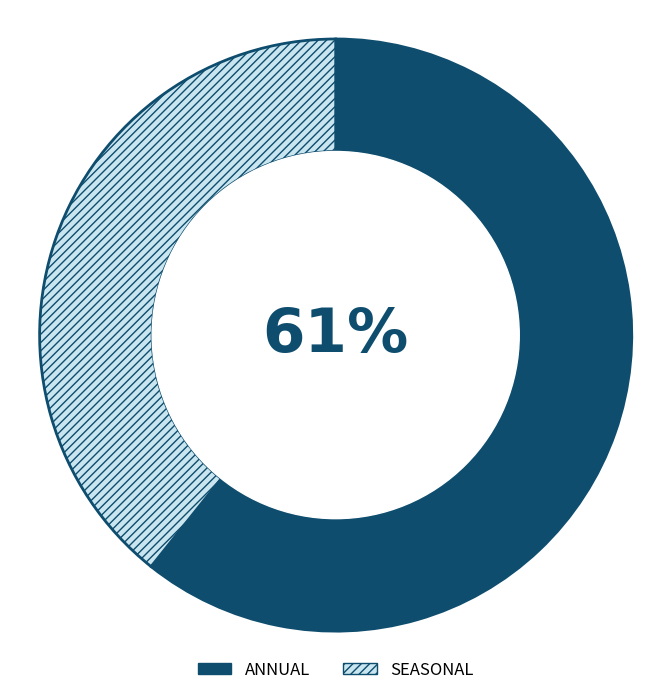

Count the number of slices in the pie.

2